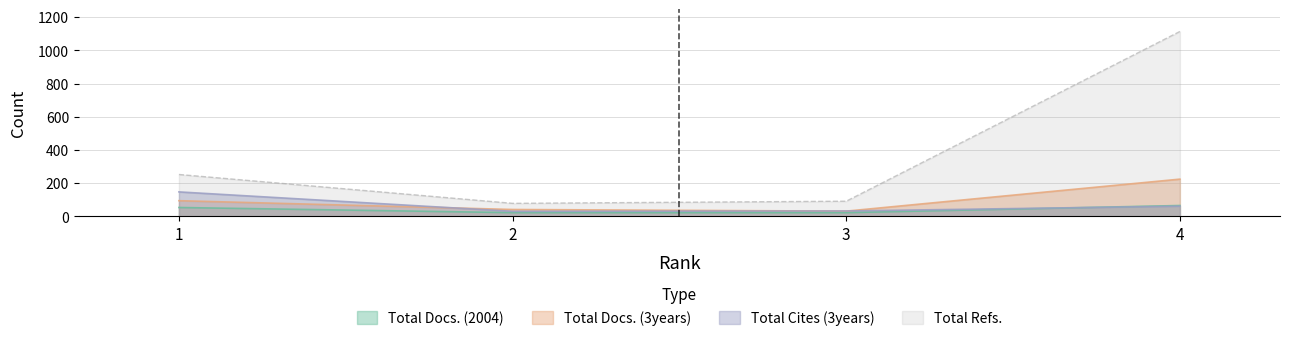

What is the maximum value shown in the chart?

1114